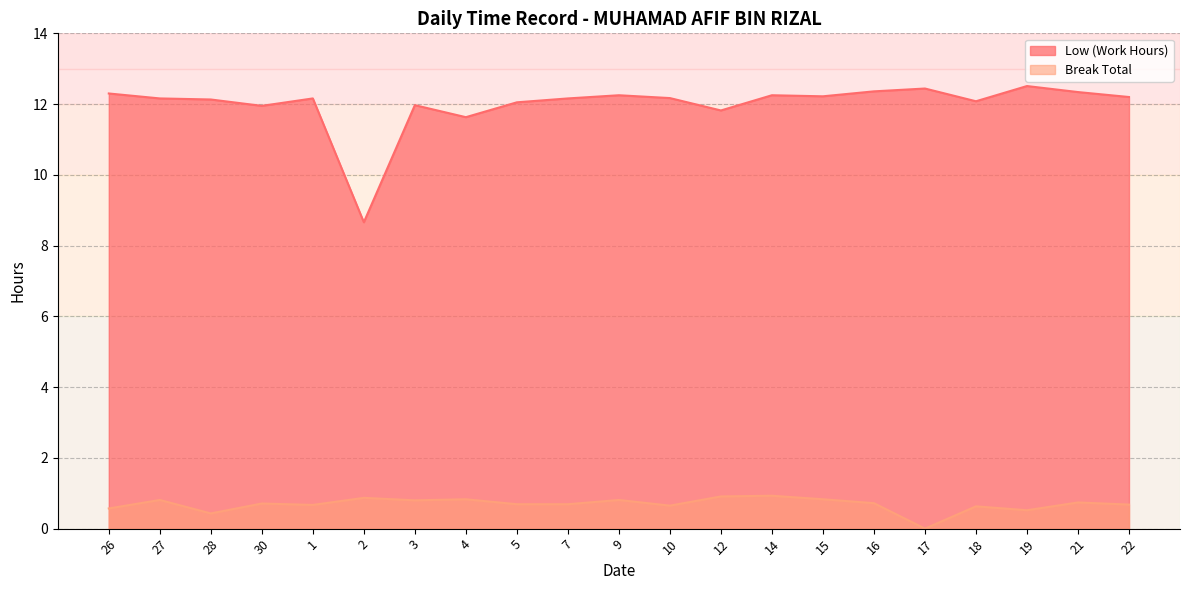

Which series has the largest total across all categories?

Low (Work Hours)